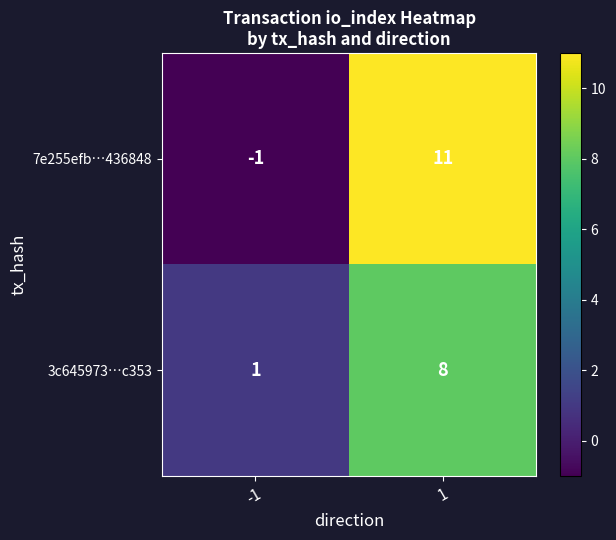

What is the approximate value of 7e255efb…436848 at 1?

11